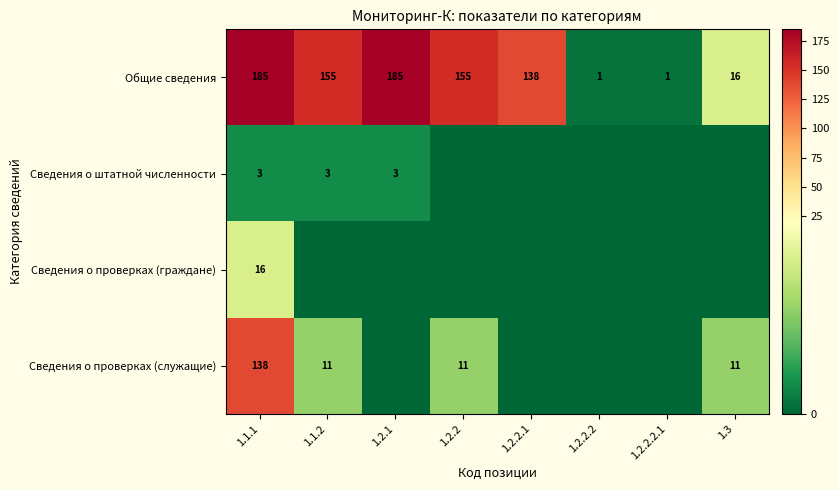

What value does the Общие сведения series have at 1.1.1, to the nearest 50?

200